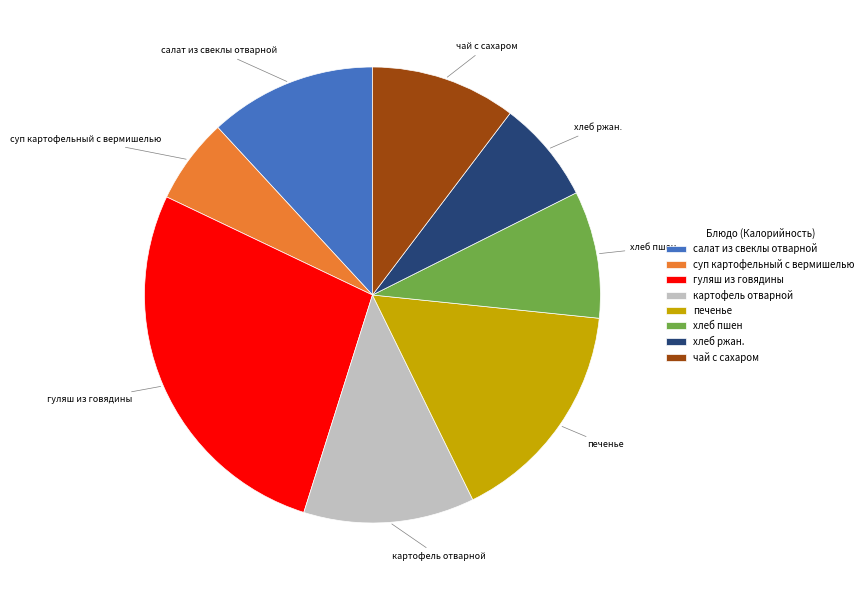

The чай с сахаром slice represents 10% of the pie. True or false?

True